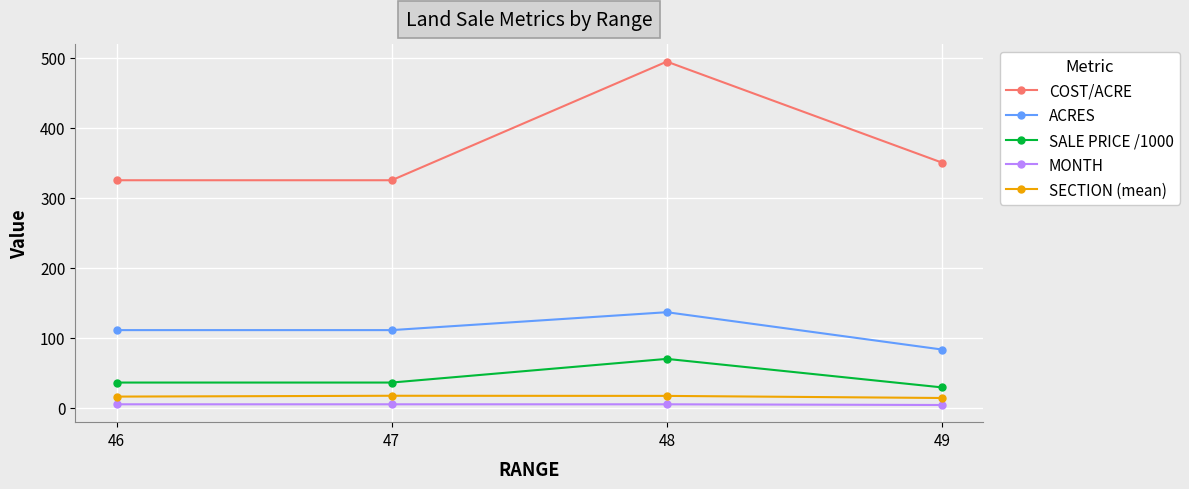

Count the number of categories in the chart.

4